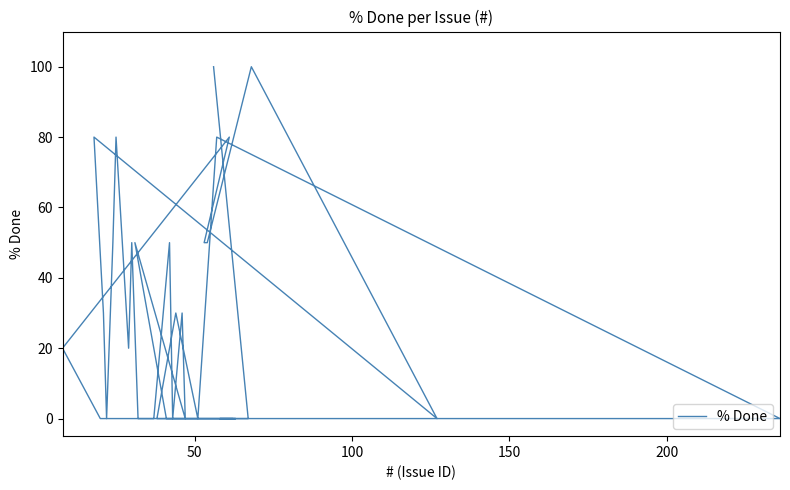

How many positive values are there?

17